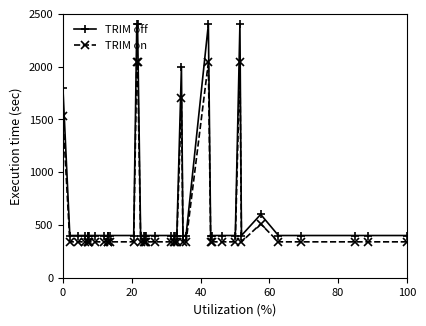

How many interior local valleys does the TRIM on series have?

1